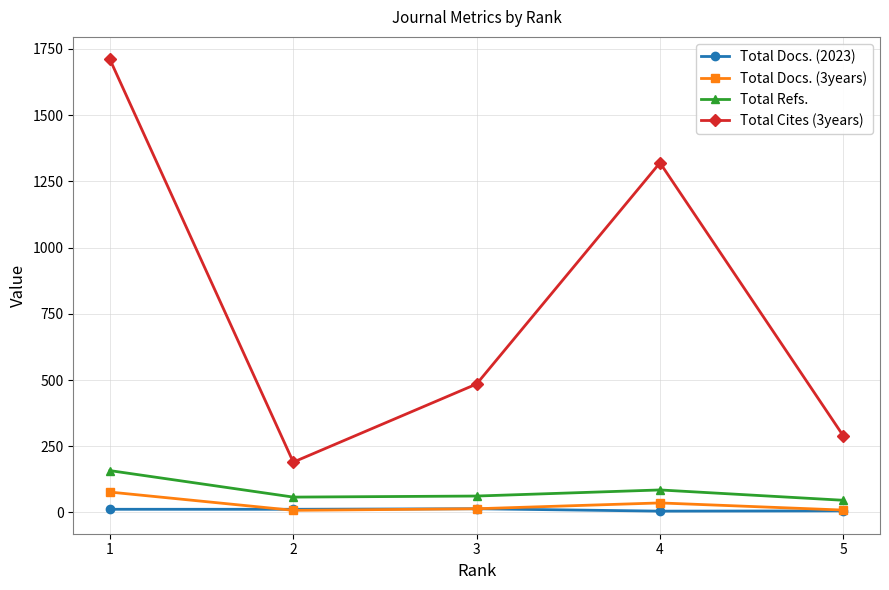

Rank the categories by Total Docs. (2023) value from lowest to highest.

4, 5, 2, 1, 3